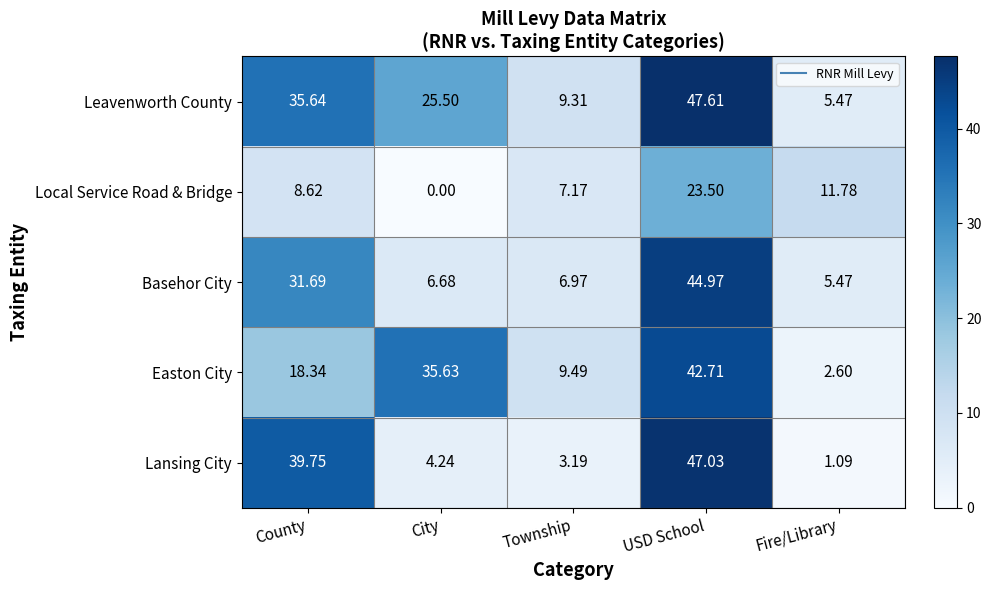

Which category has the lowest value across all series?

City